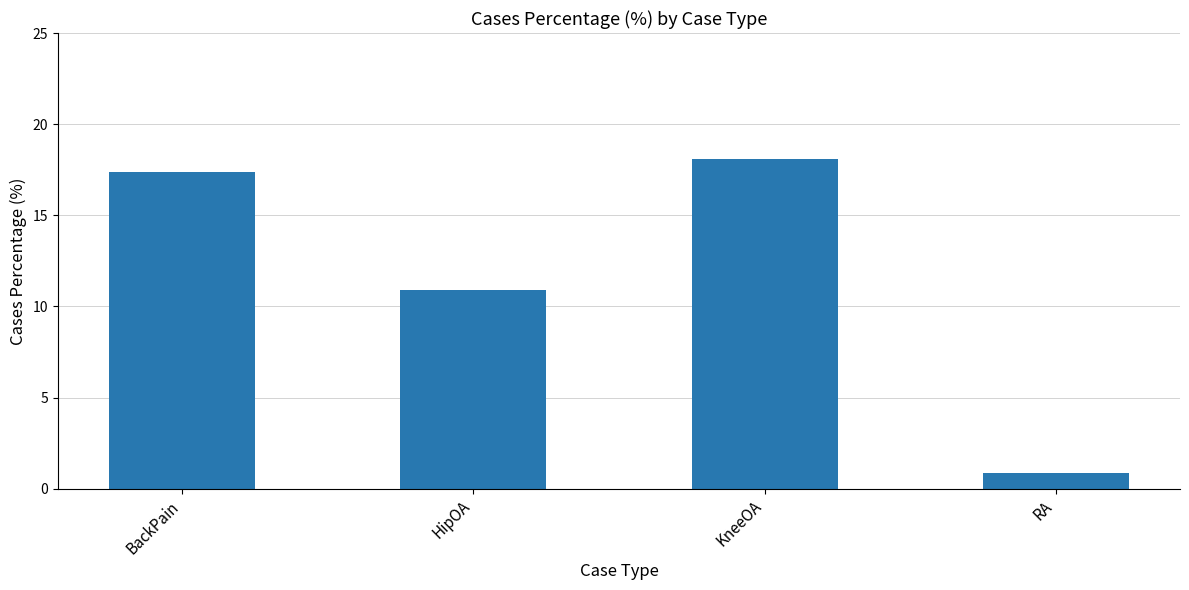

List the labels in order of value, smallest first.

RA, HipOA, BackPain, KneeOA